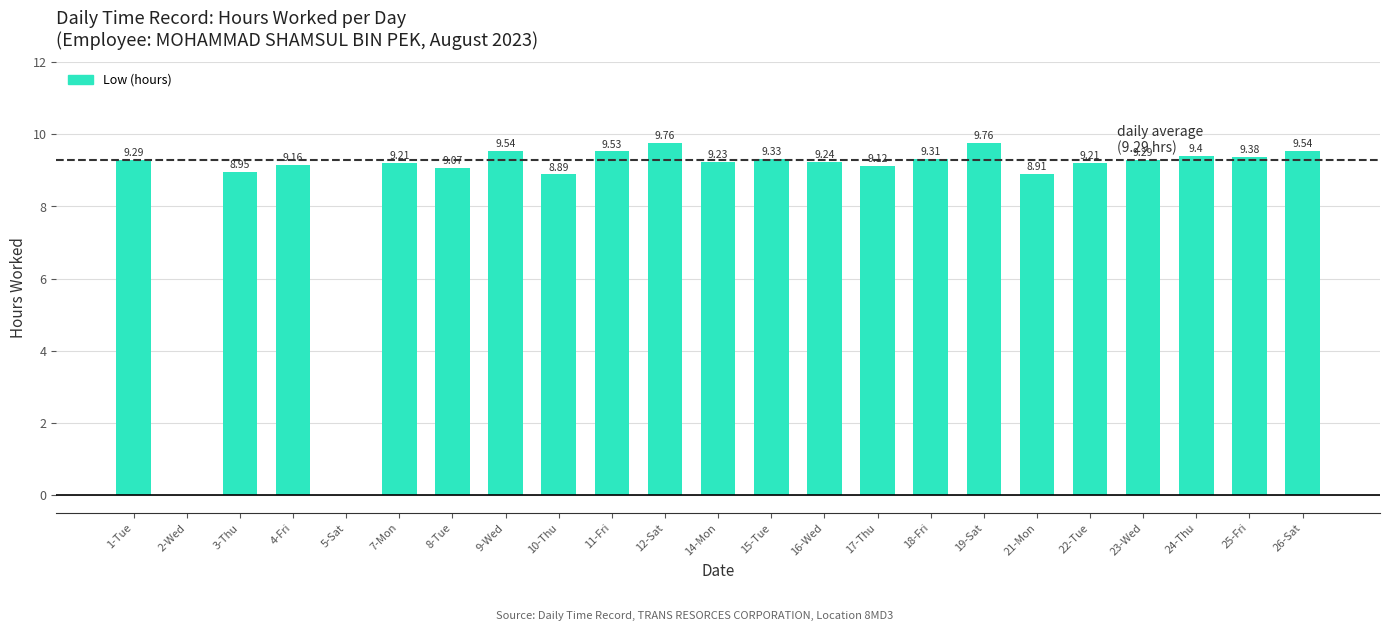

Read the value at 7-Mon.

9.2